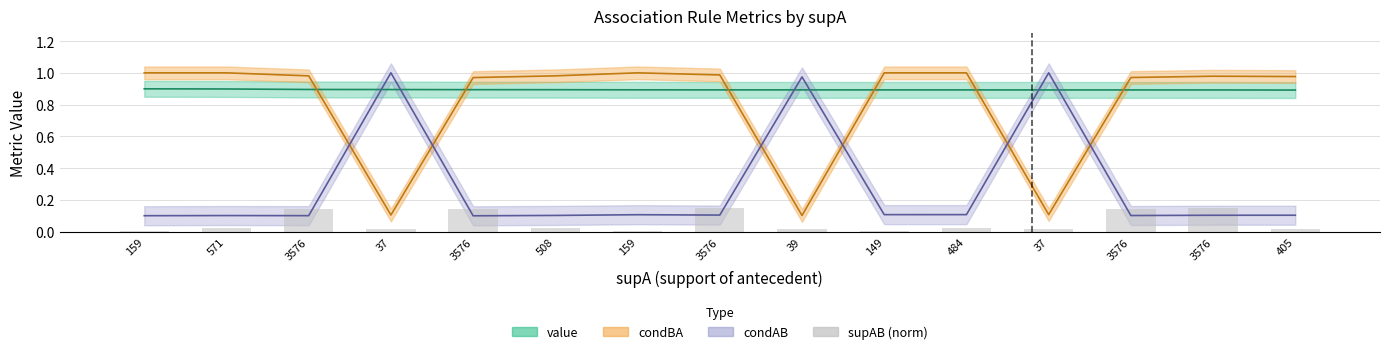

Reading left to right, what are all the values shown in this chart?

0.0	0.0	0.1	0.0	0.1	0.0	0.0	0.1	0.0	0.0	0.0	0.0	0.1	0.1	0.0